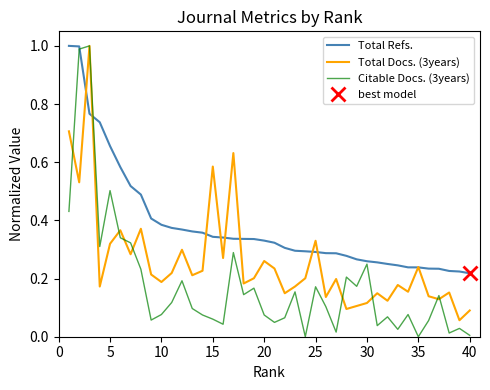

How many intersections are there between Citable Docs. (3years) and Total Refs.?

2